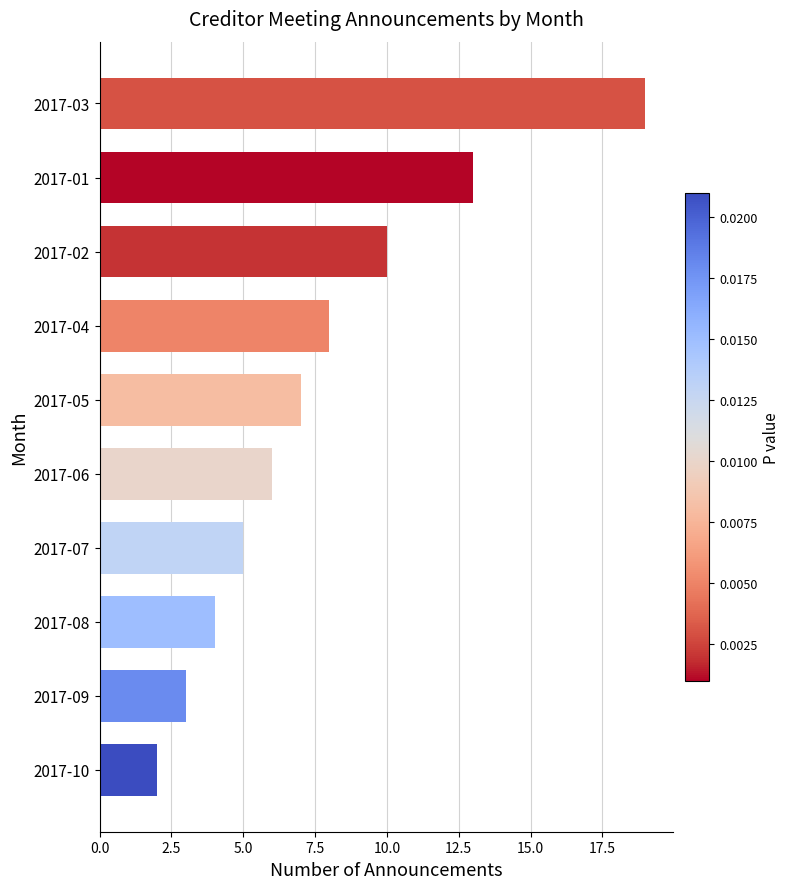

What is the change in value from 2017-05 to 2017-01?

+6